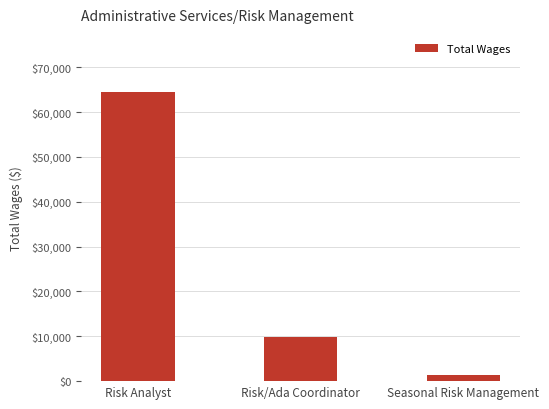

Are the bars grouped side by side (vs. stacked)?

No